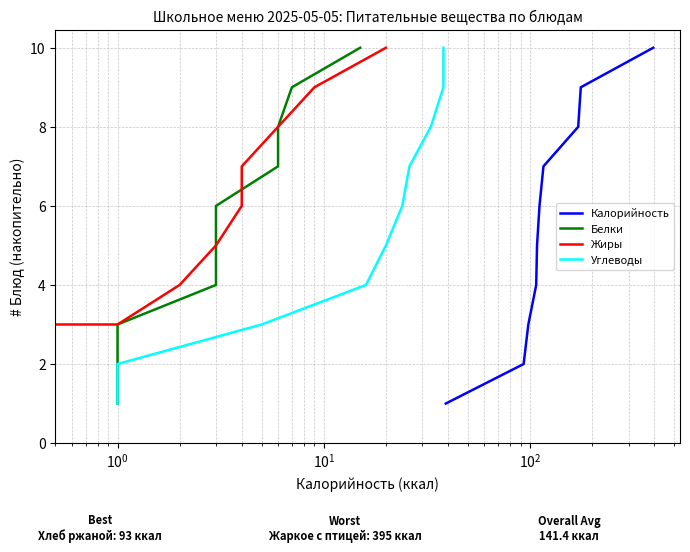

What are all the series names shown in the legend?

Калорийность, Белки, Жиры, Углеводы